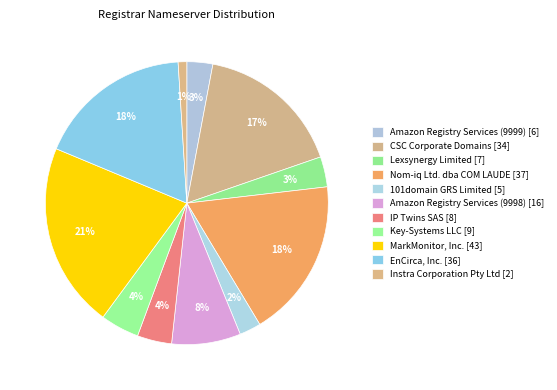

What is the change in value from CSC Corporate Domains to IP Twins SAS?

-26